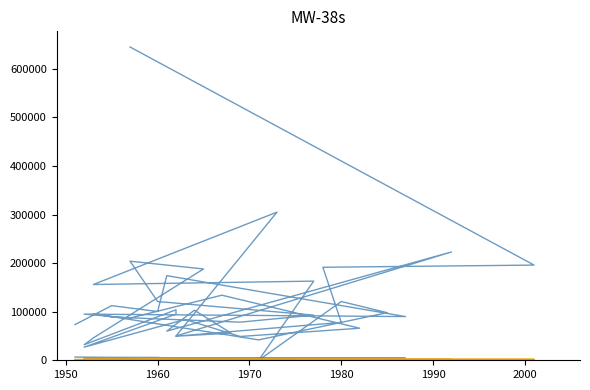

How many lines are shown in the chart?

5